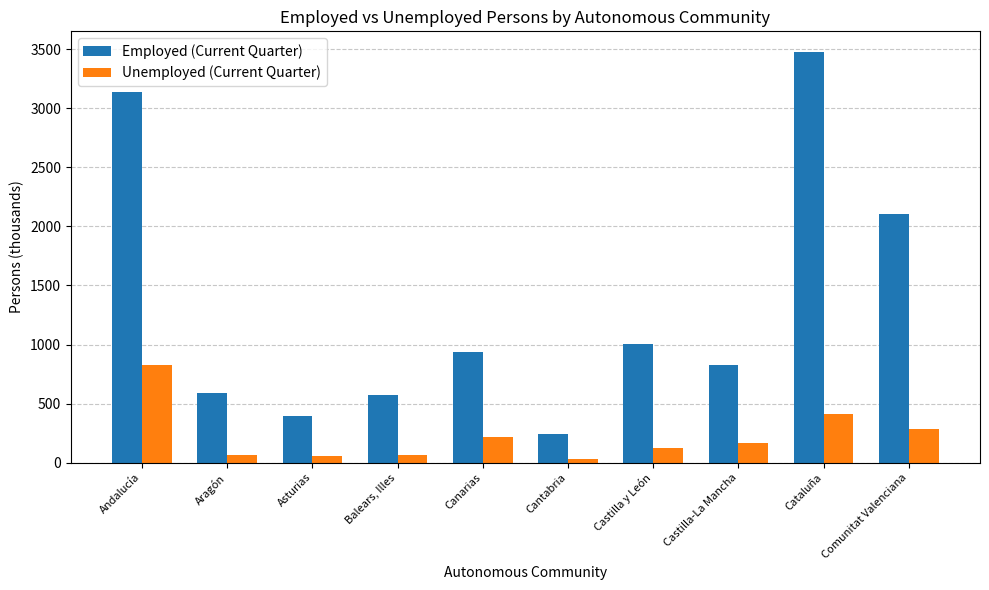

List the series in order of their peak value, highest first.

Employed (Current Quarter), Unemployed (Current Quarter)